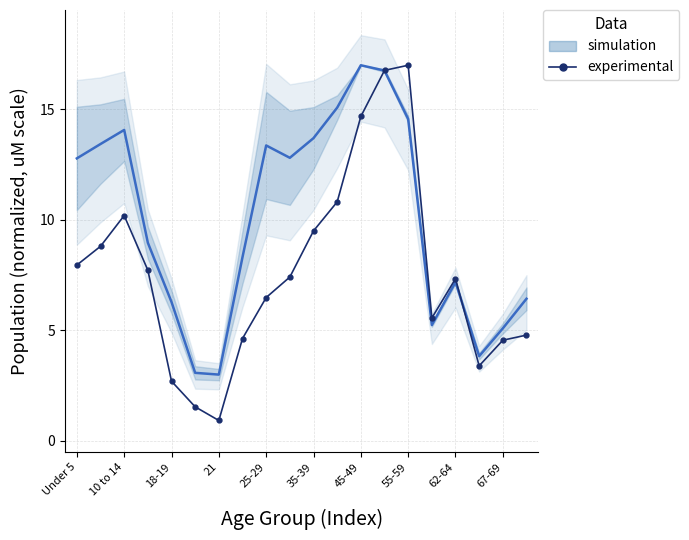

What is the smallest value displayed?

0.9